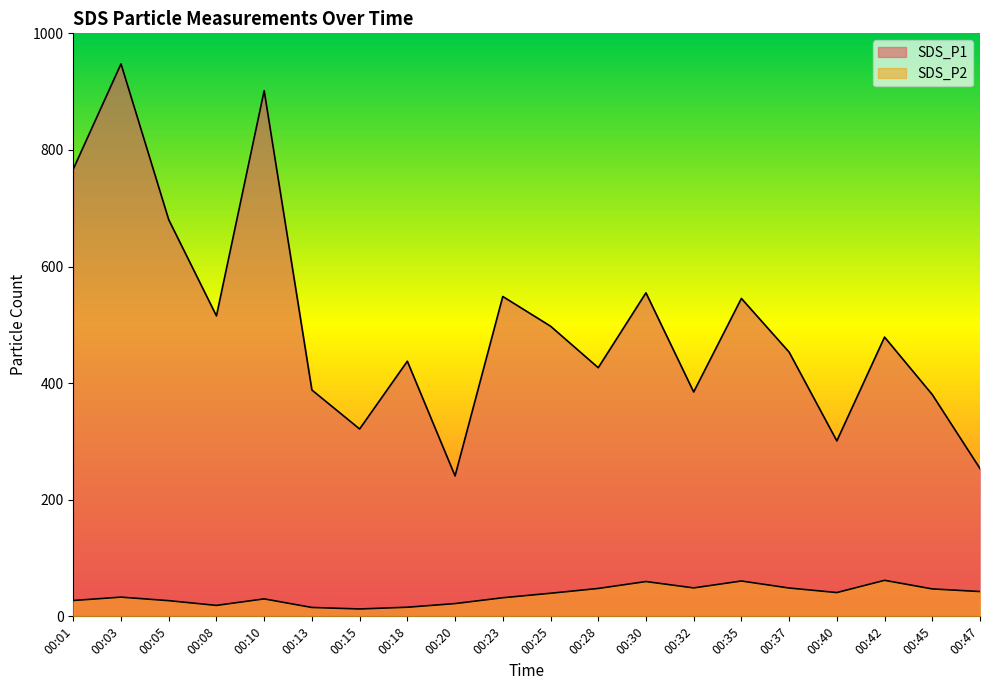

Reading left to right, list all the values displayed in this chart.

SDS_P1: 767.2	947.6	680.3	515.4	901.7	388.2	321.4	437.6	240.9	548.6	497.8	426.5	554.9	384.9	545.3	453.2	300.9	479.0	380.3	253.5
SDS_P2: 27.2	33.0	26.9	18.8	29.9	15.2	12.7	15.6	21.9	31.9	39.6	47.8	59.7	48.8	60.6	48.6	40.8	61.8	47.0	42.5